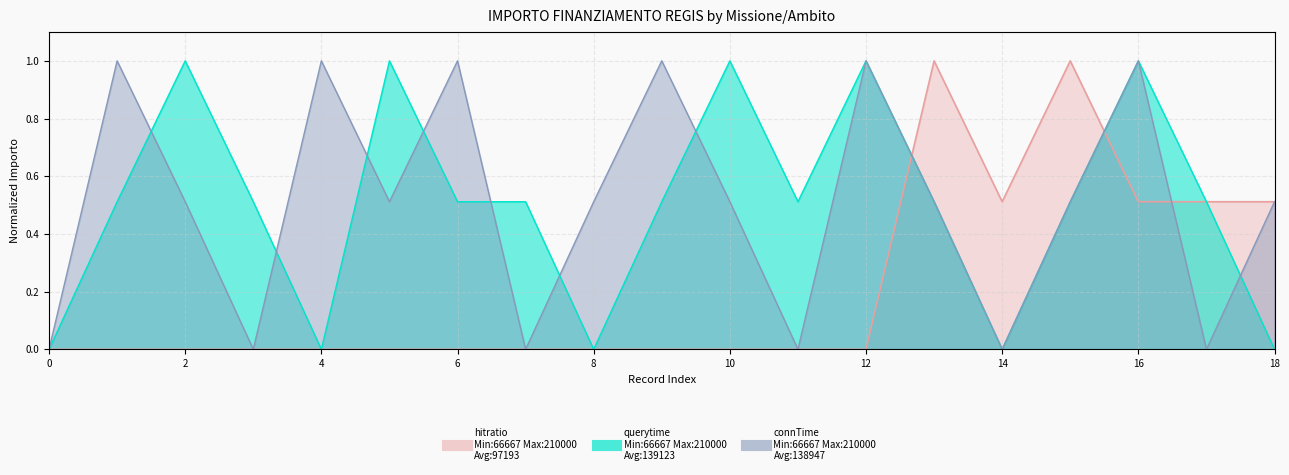

What is the difference between the second highest and second lowest values in the querytime series?

1.0